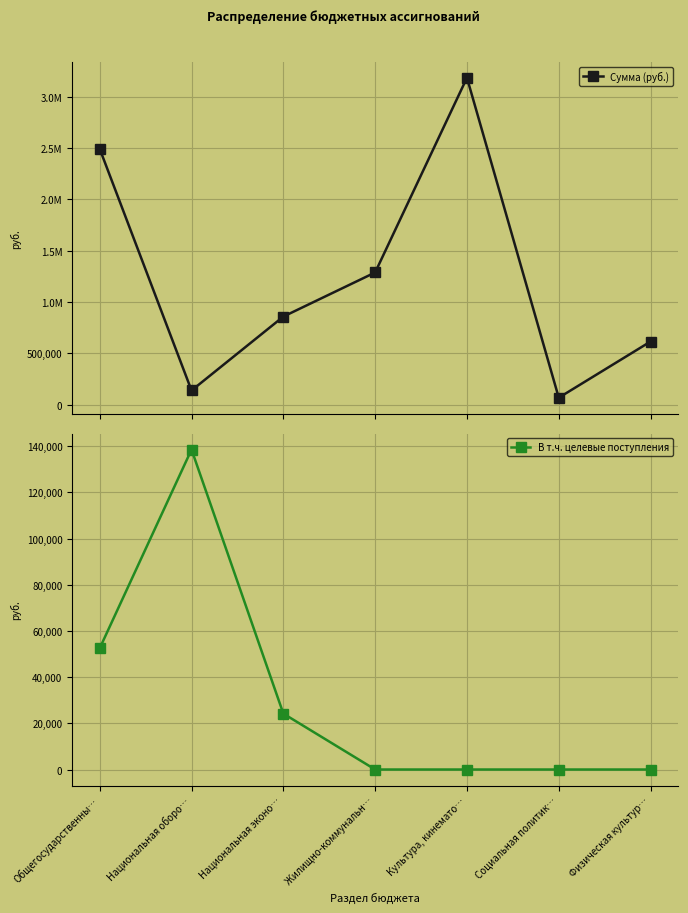

What is the sum of all Сумма (руб.) values?

8643039.3